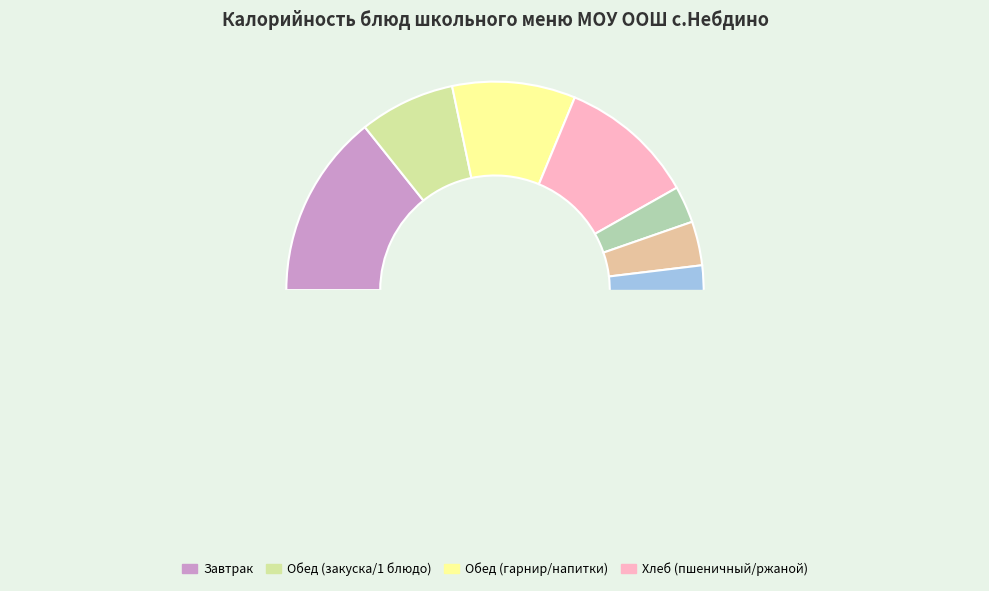

Is there any slice that represents more than half of the pie?

No